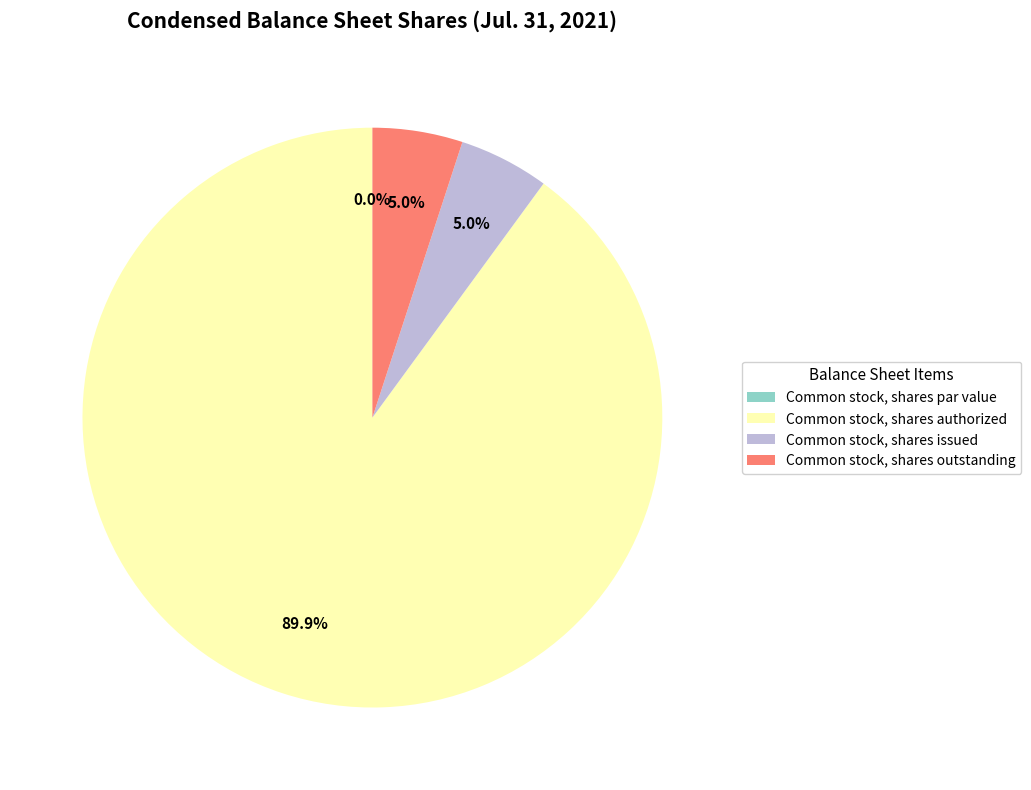

Rank the categories by value from highest to lowest.

Common stock, shares authorized, Common stock, shares issued, Common stock, shares outstanding, Common stock, shares par value